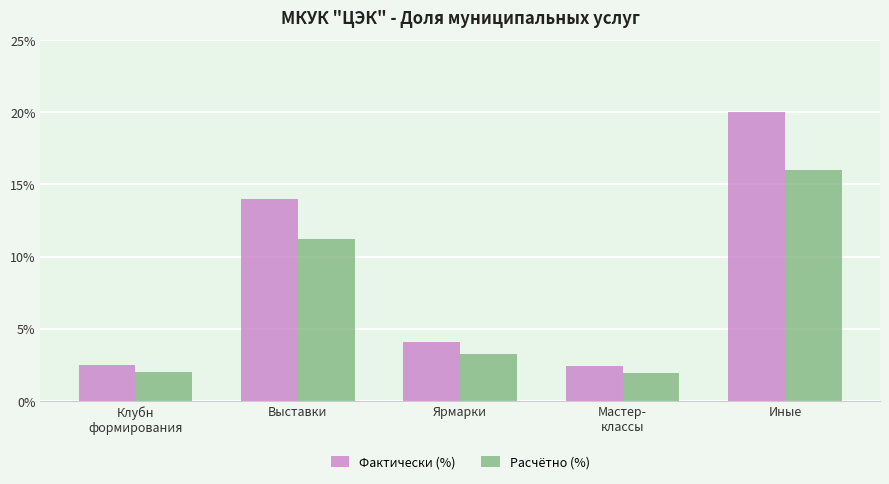

True or false: Фактически (%) has a value of 20.0 at Иные.

True